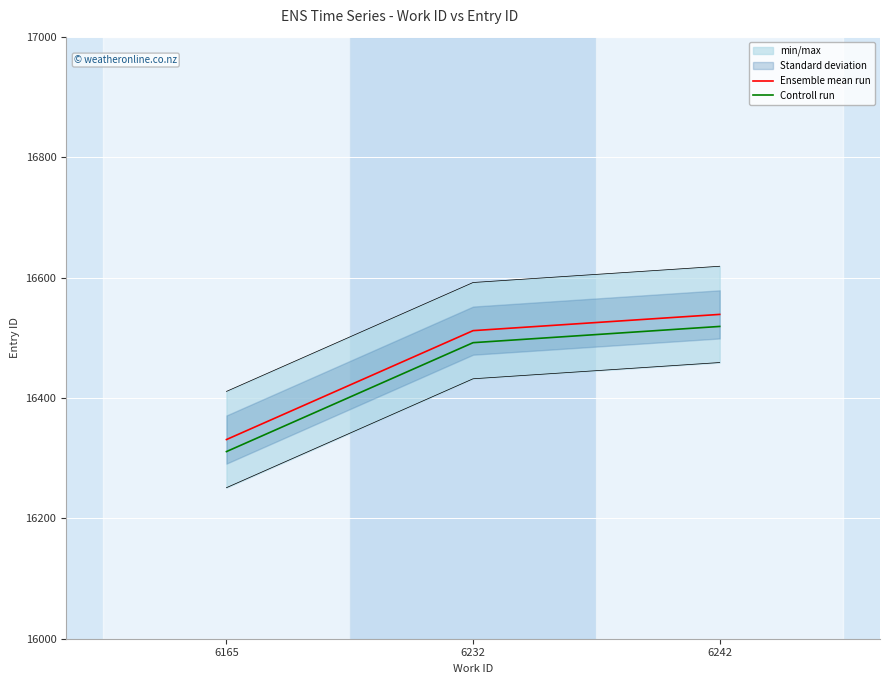

What is the value of the Ensemble mean run point at the 2nd from the left?

16512